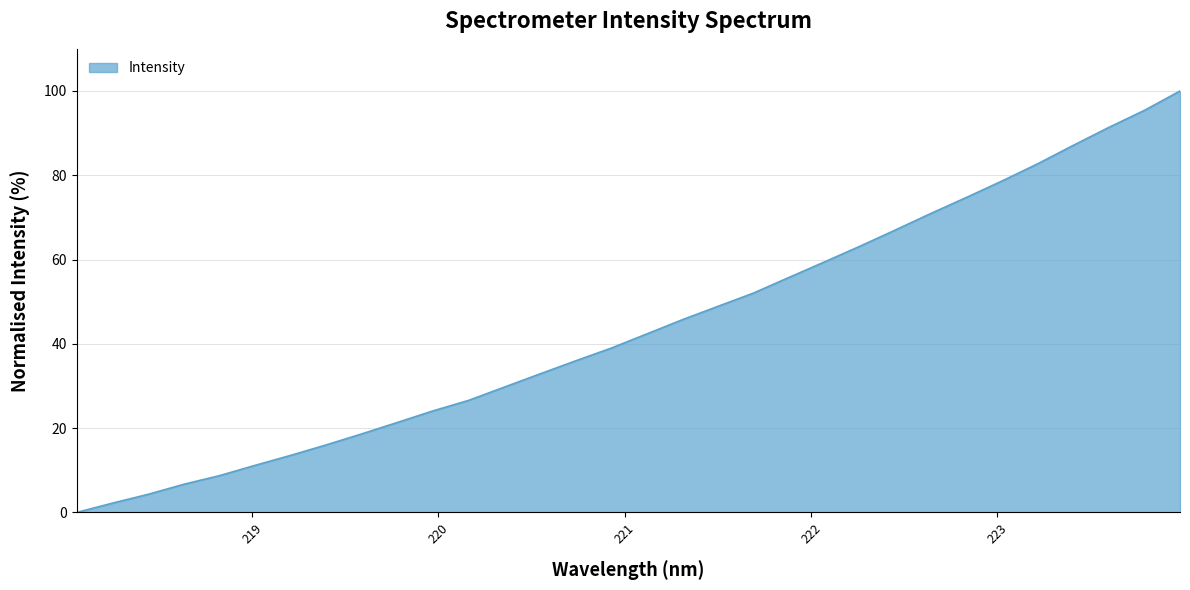

What is the difference between the maximum and minimum values?

100.0